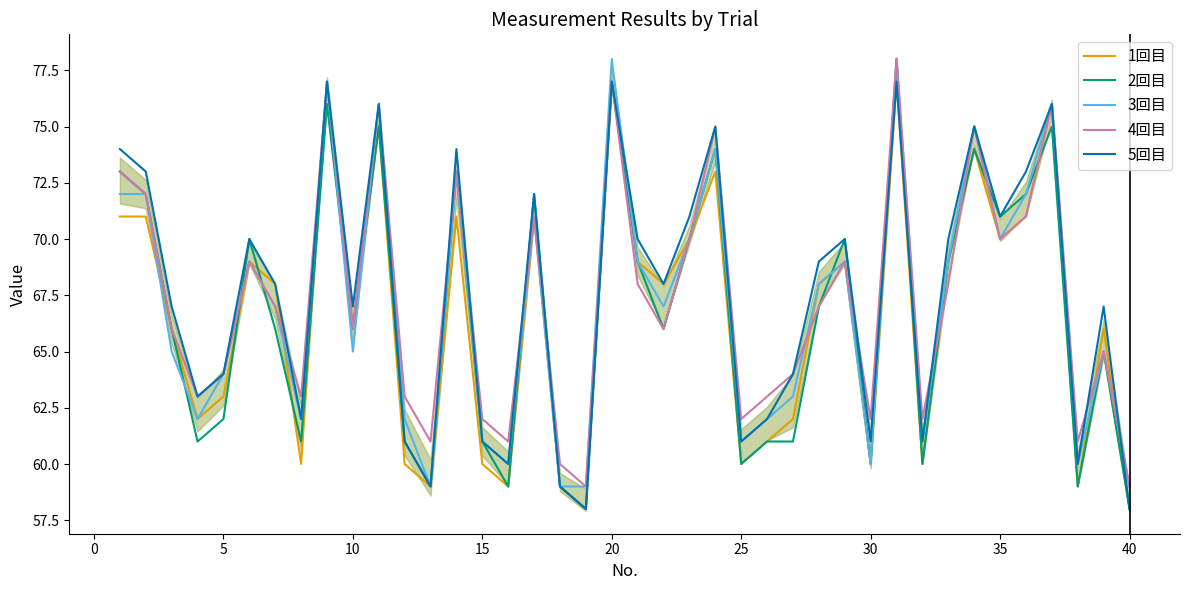

What is the approximate value of 4回目 at 35, to the nearest 10?

70